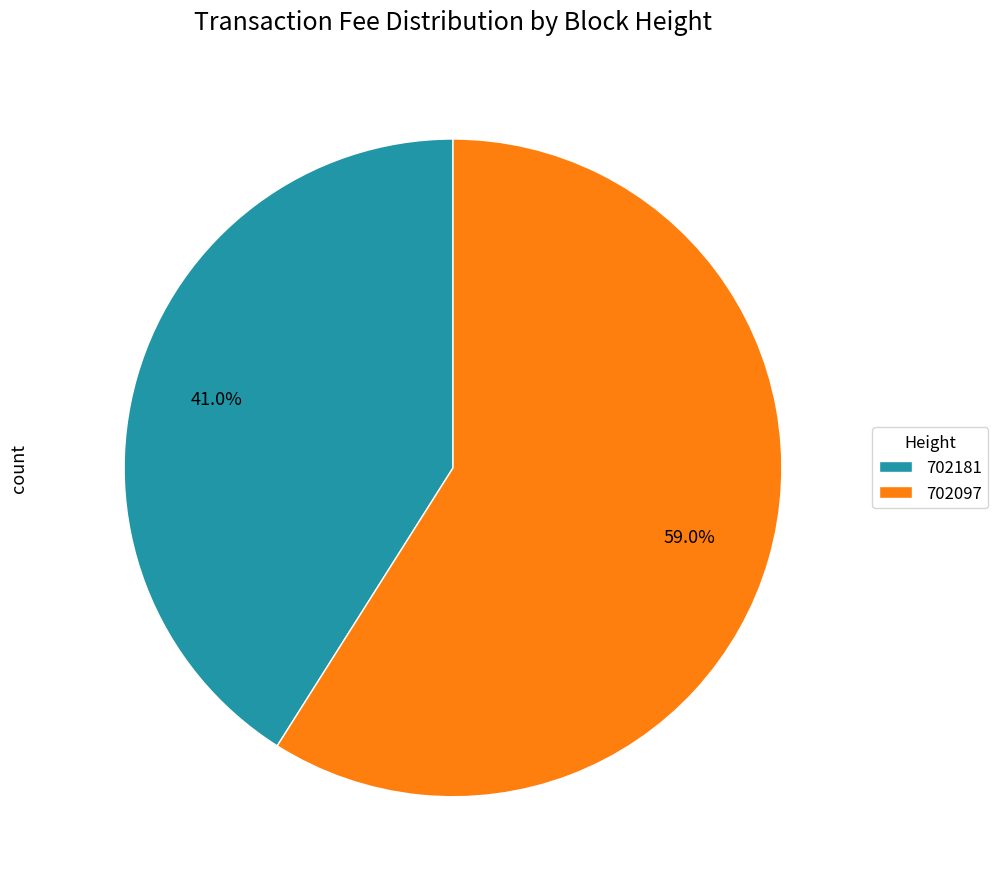

How many segments does this pie chart have?

2